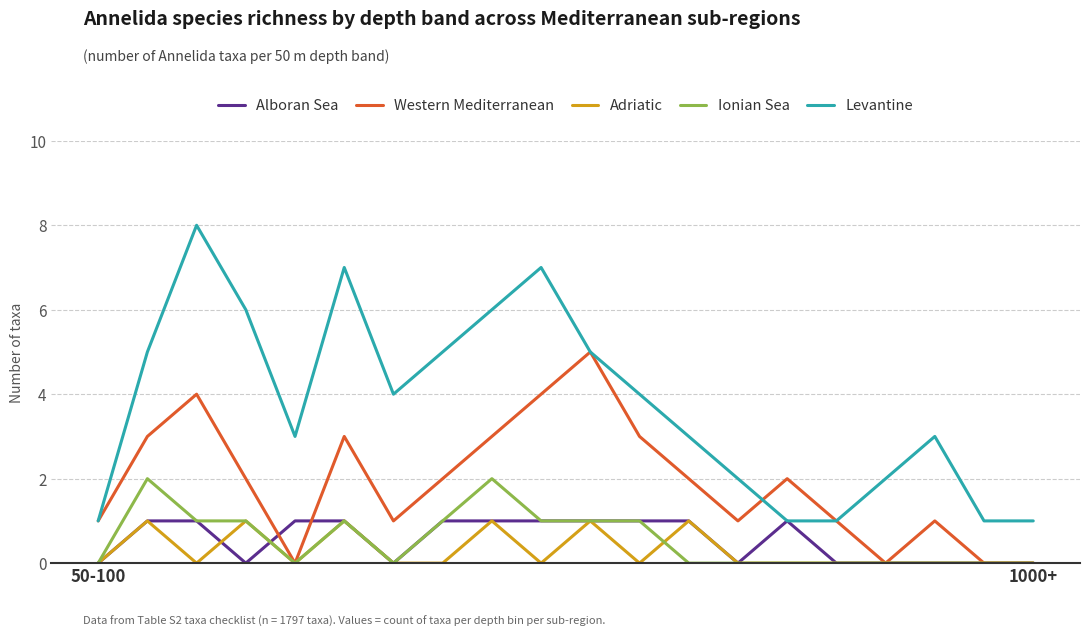

Reading left to right, extract all data points from this chart.

Alboran Sea: 0	1	1	0	1	1	0	1	1	1	1	1	1	0	1	0	0	0	0	0
Western Mediterranean: 1	3	4	2	0	3	1	2	3	4	5	3	2	1	2	1	0	1	0	0
Adriatic: 0	1	0	1	0	1	0	0	1	0	1	0	1	0	0	0	0	0	0	0
Ionian Sea: 0	2	1	1	0	1	0	1	2	1	1	1	0	0	0	0	0	0	0	0
Levantine: 1	5	8	6	3	7	4	5	6	7	5	4	3	2	1	1	2	3	1	1